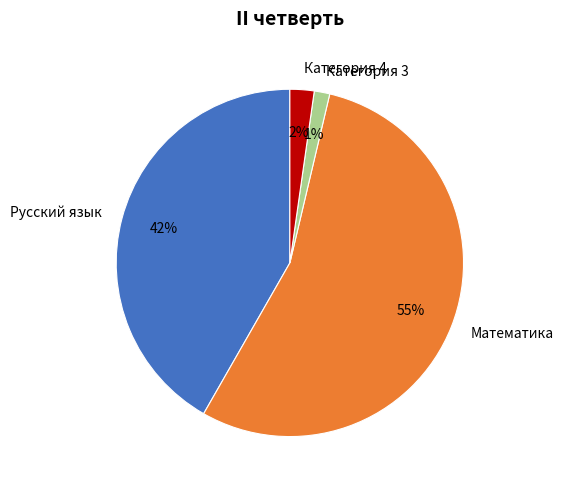

Does Категория 3 account for over 50% of the chart?

No